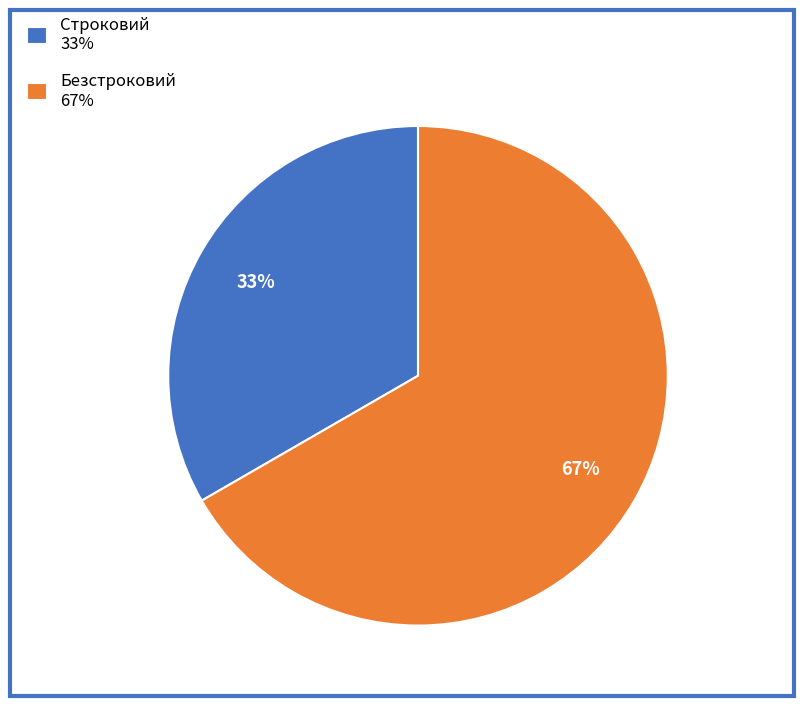

Is there a majority slice in this chart?

Yes